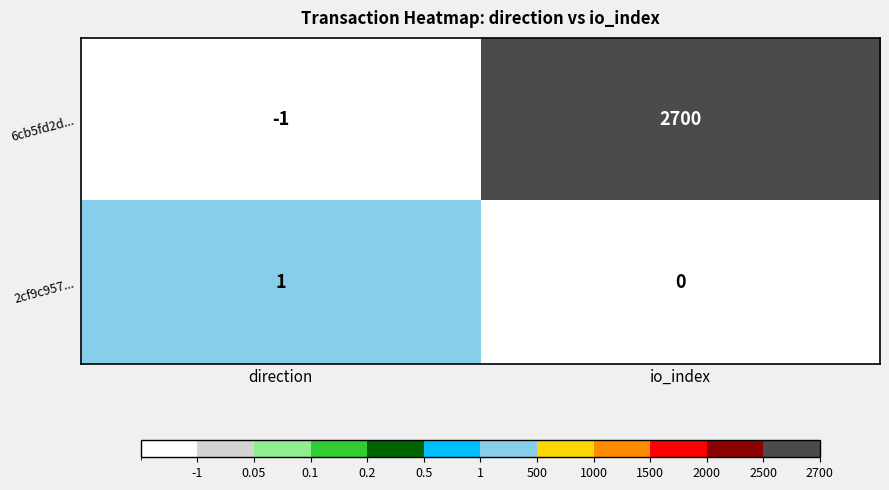

Which category has the lowest value in the 2cf9c957... series?

io_index